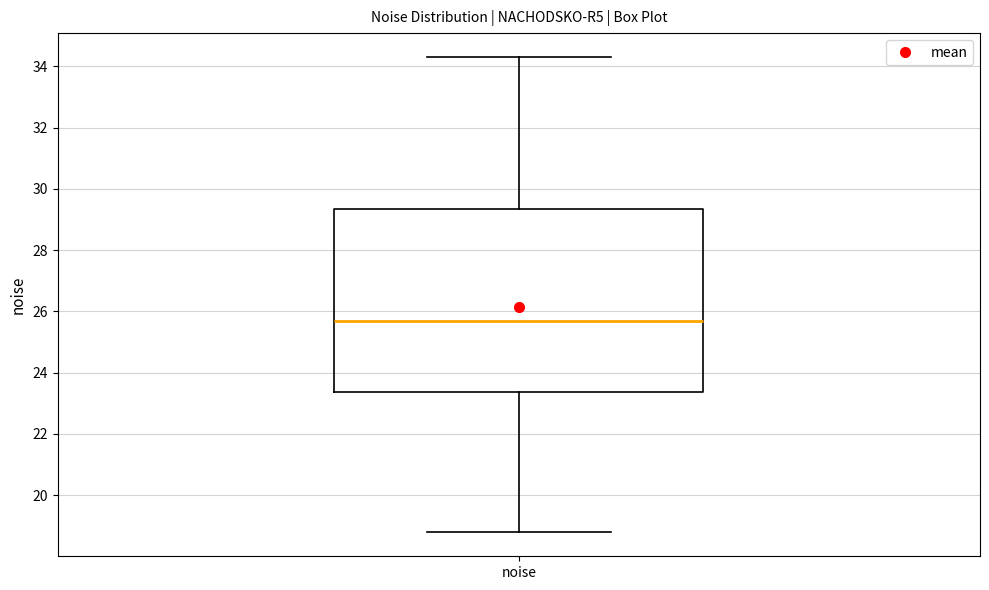

Read this box plot against the y-axis: the position of the median line, the range covered by the box, and the ends of both whiskers. The values are not printed on the chart, so give them approximately, as read against the axis.

median 25.6, box 23.4 to 29.4, whiskers 18.8 to 34.4